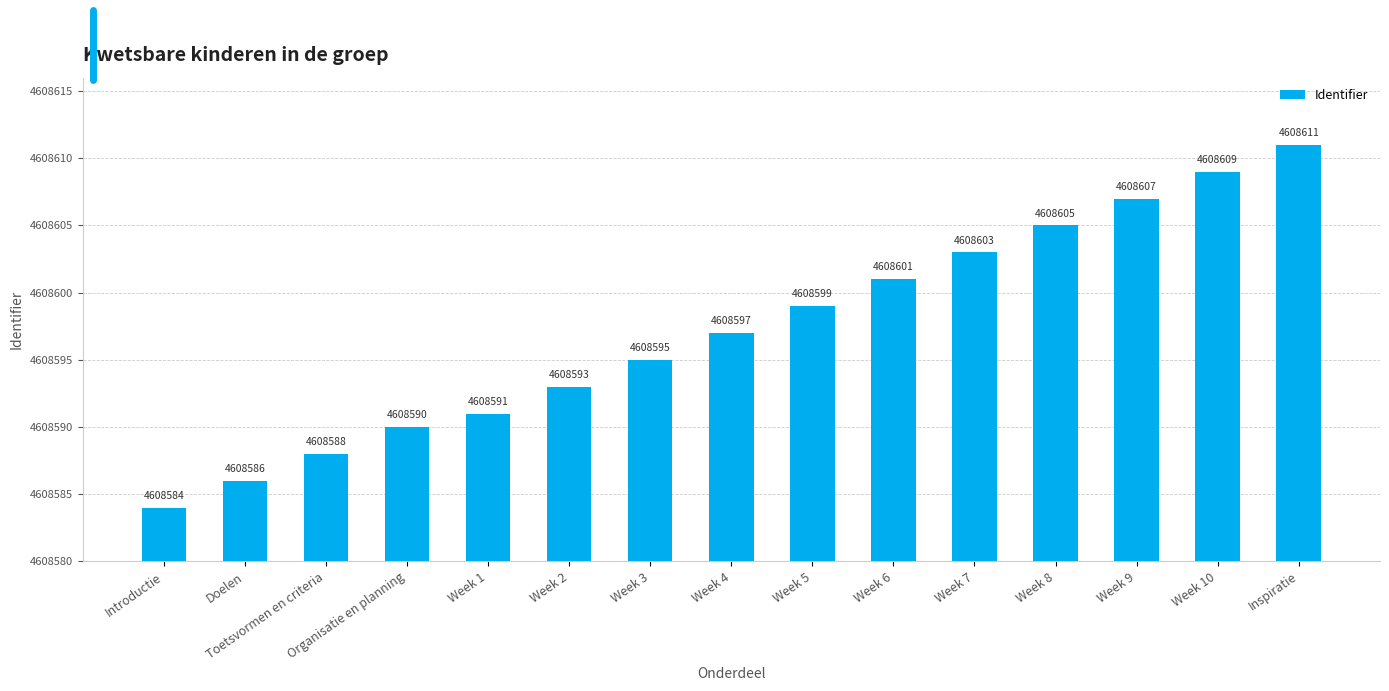

At which label is the value closest to 4608597?

Week 4